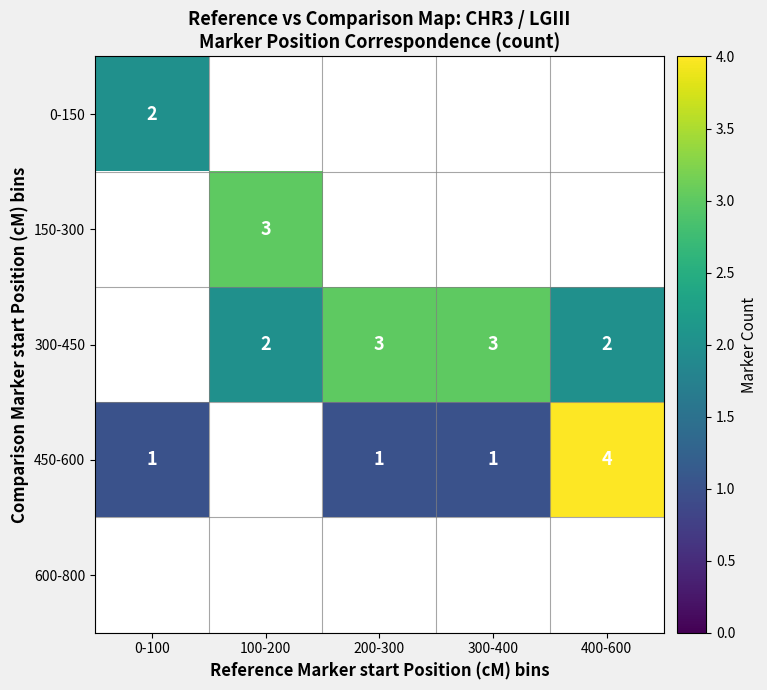

The 450-600 series shows 6 at 400-600. True or false?

False